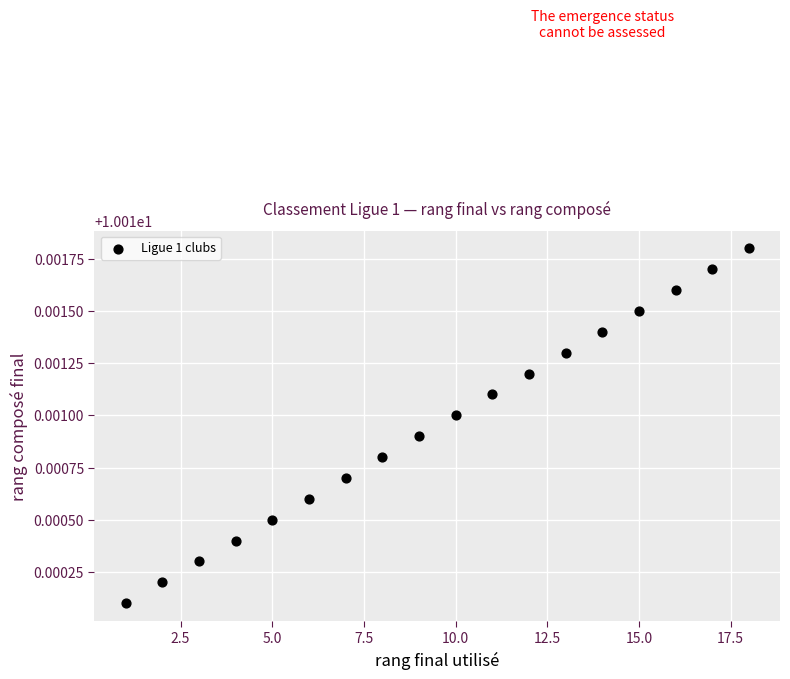

What is the range of X values (max minus min)?

17.0